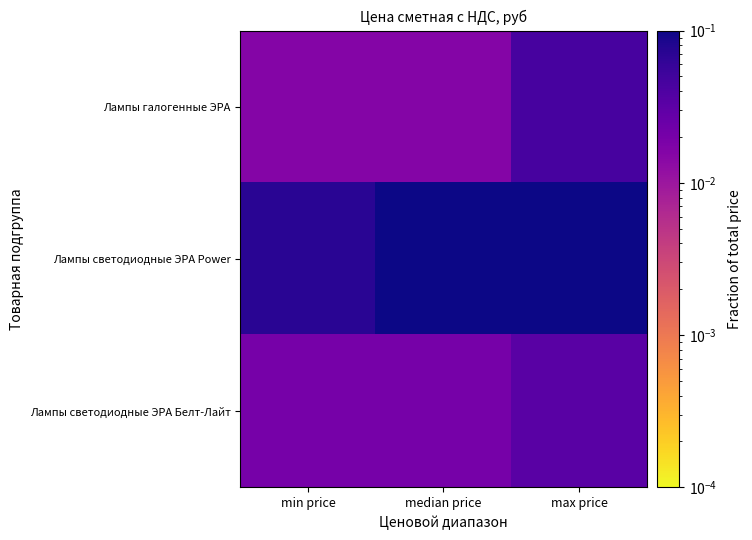

Reading left to right, extract all data points from this chart.

Лампы галогенные ЭРА: min price=0.0	median price=0.0	max price=0.0
Лампы светодиодные ЭРА Power: min price=0.1	median price=0.3	max price=0.5
Лампы светодиодные ЭРА Белт-Лайт: min price=0.0	median price=0.0	max price=0.0